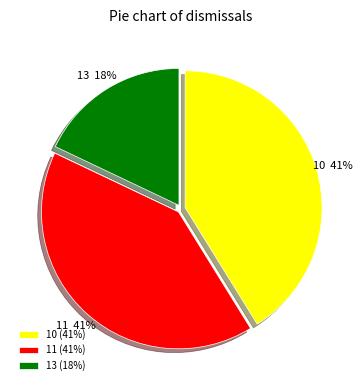

What is the smallest slice in the pie chart?

13